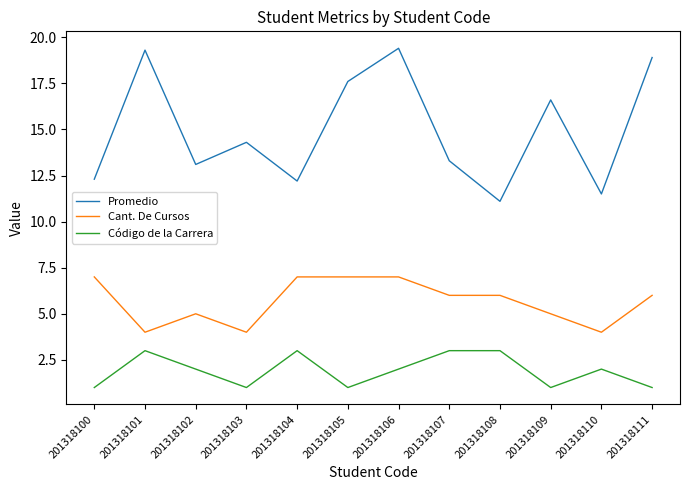

What is the sum of all Promedio values?

179.6